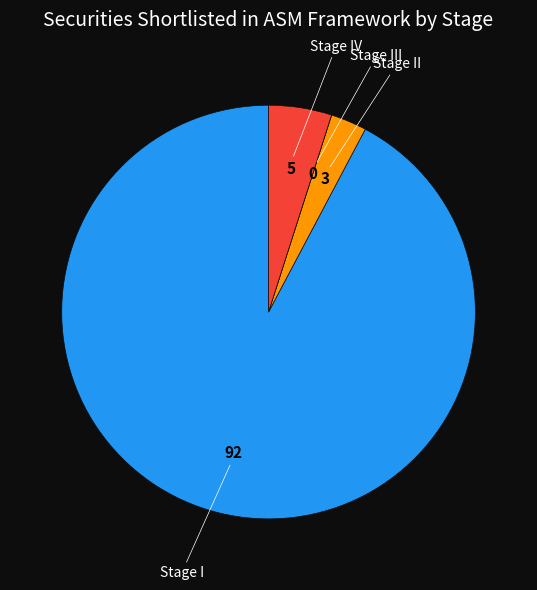

Is there any slice that represents more than half of the pie?

Yes